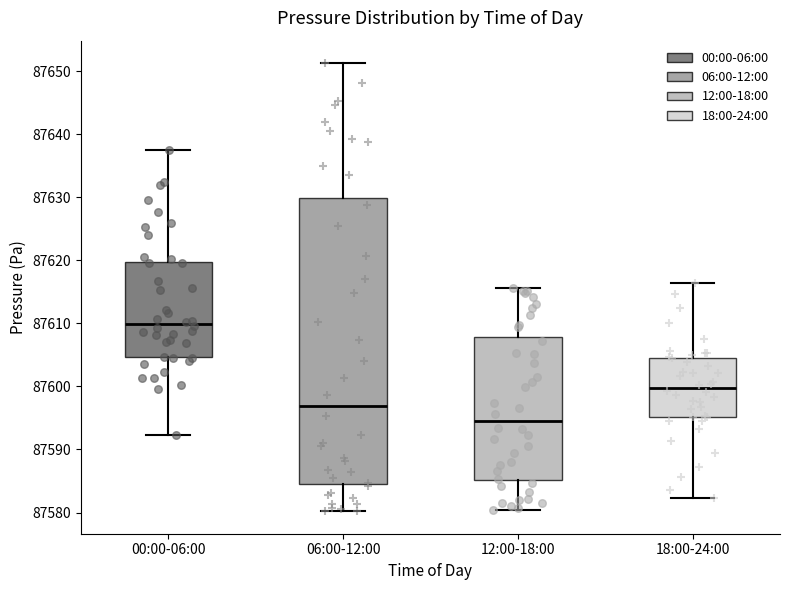

Where does the median line of the box for 00:00-06:00 sit on the y-axis? The values are not printed on the chart, so give them approximately, as read against the axis.

87610